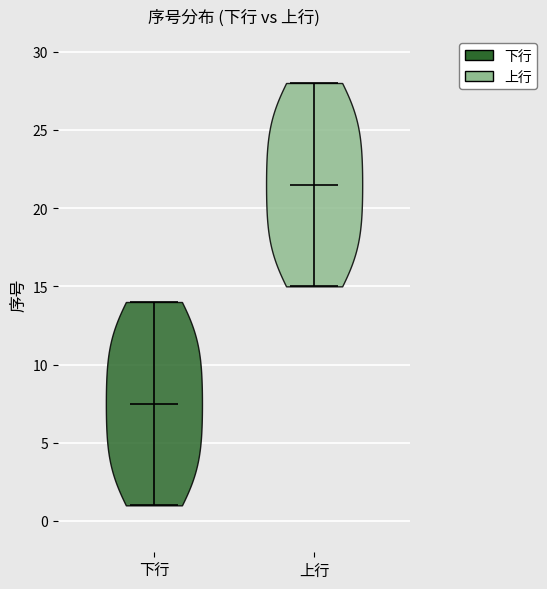

Which violin has the lowest median line?

下行